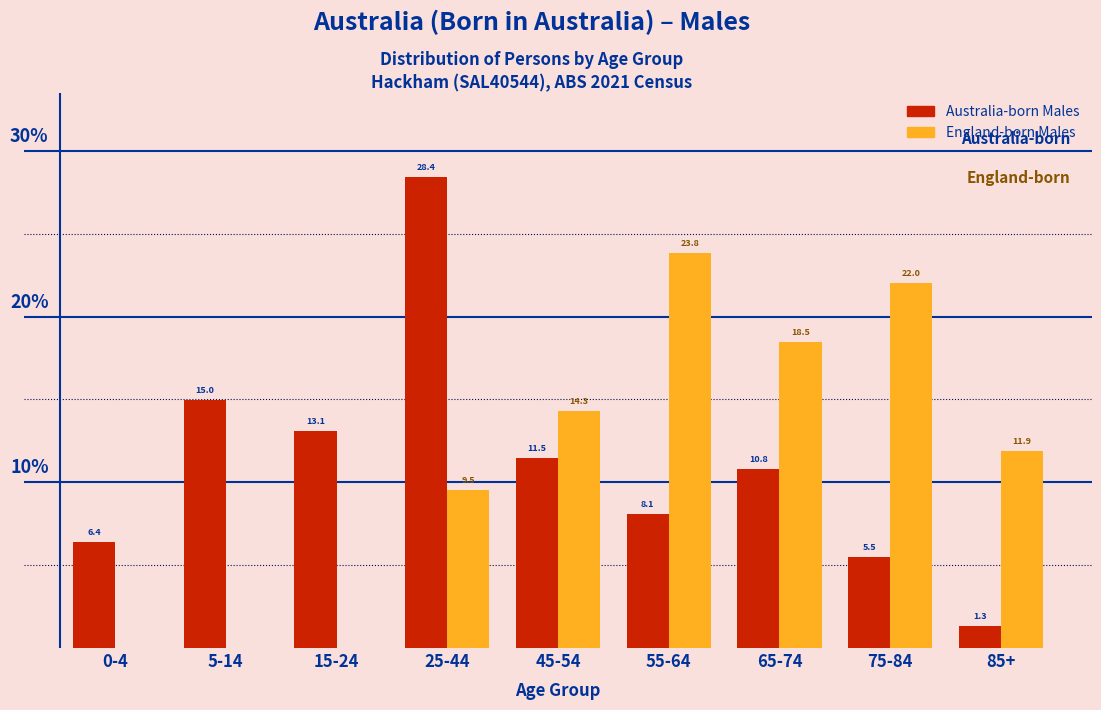

At which category does the chart reach its peak across all series?

25-44